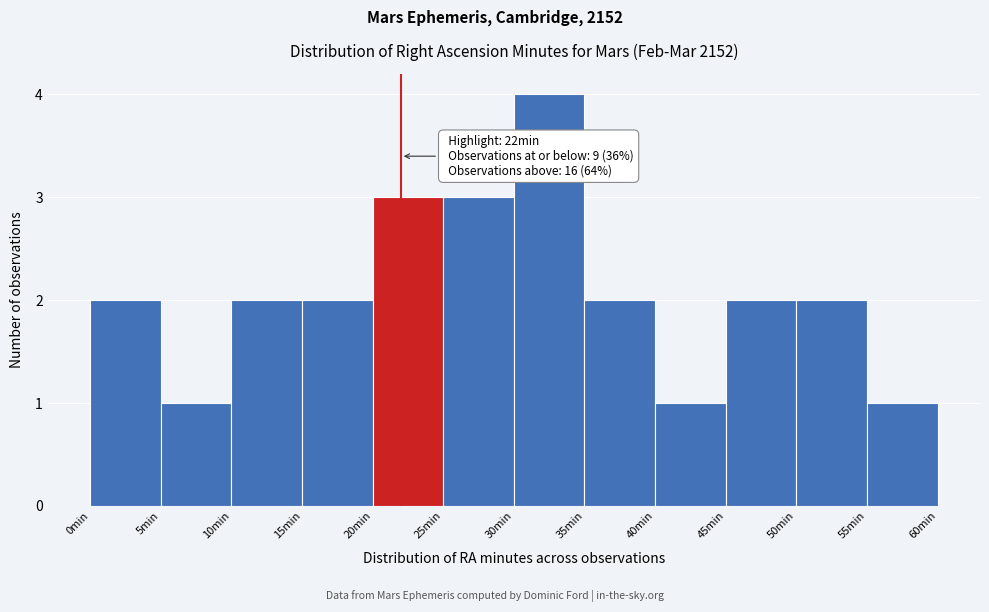

Over which range of the x-axis is the bar tallest?

30 to 35